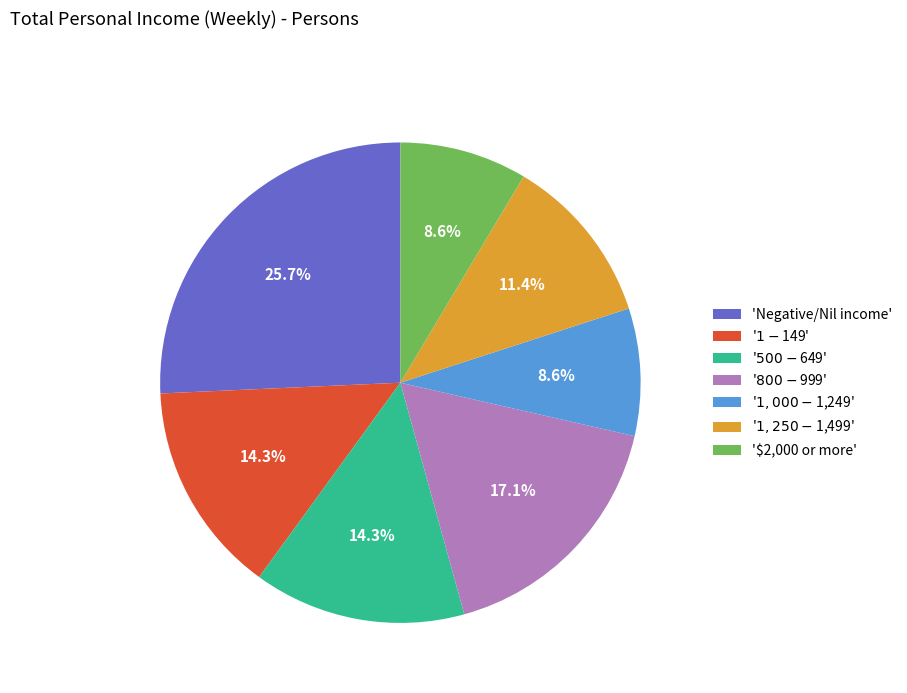

Is there a majority slice in this chart?

No